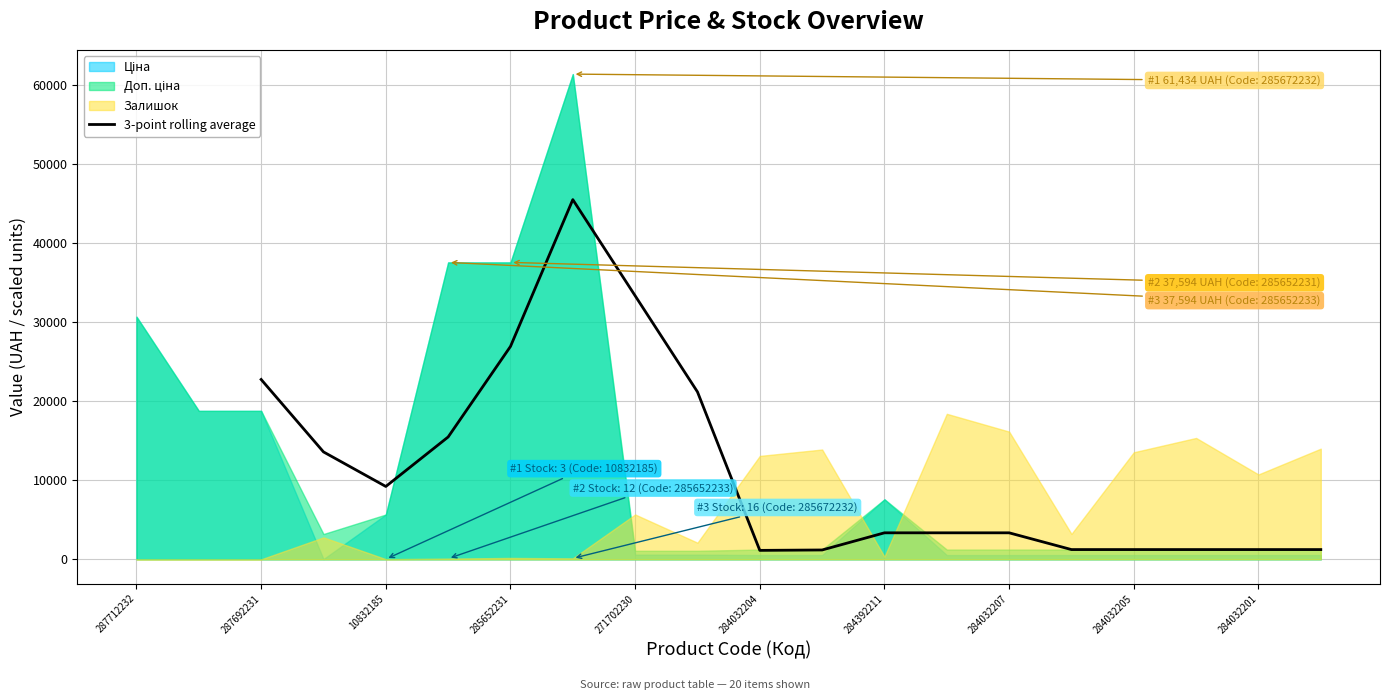

How many data points are less than 3355?

7